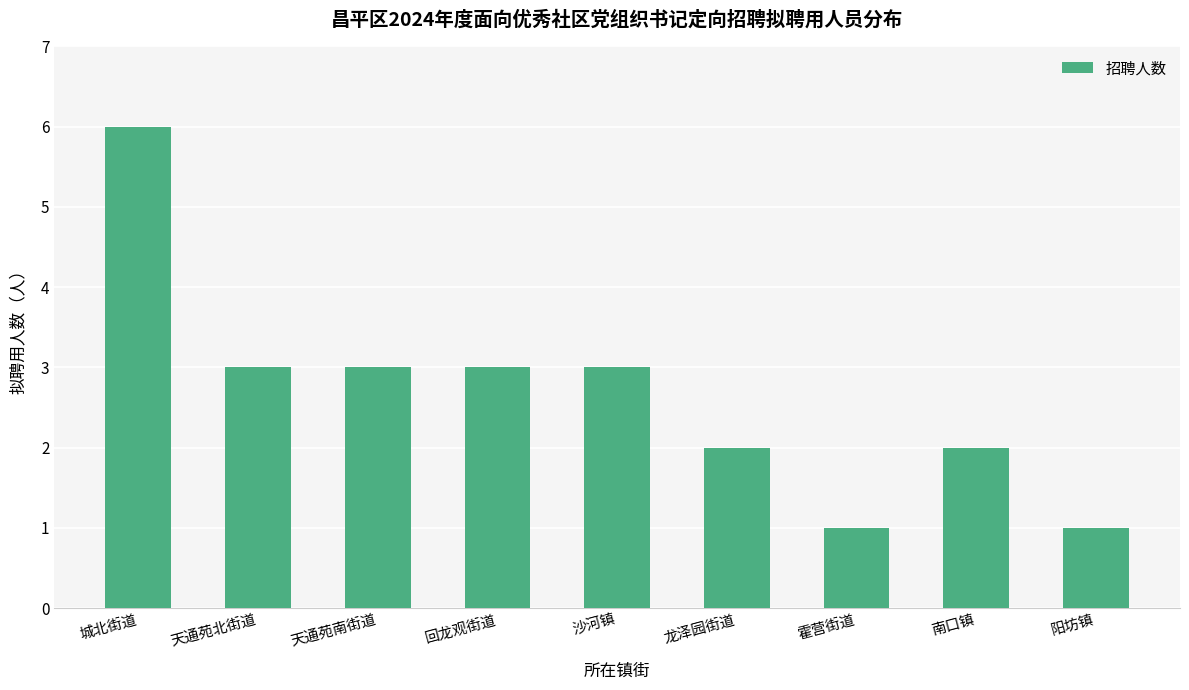

What is the sum of all values?

24